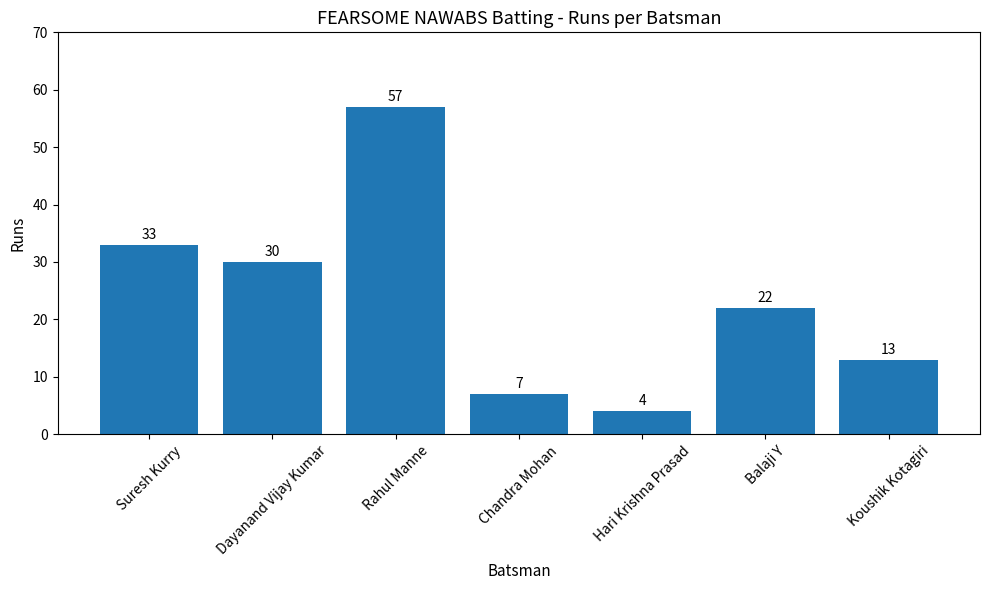

What is the smallest value displayed?

4